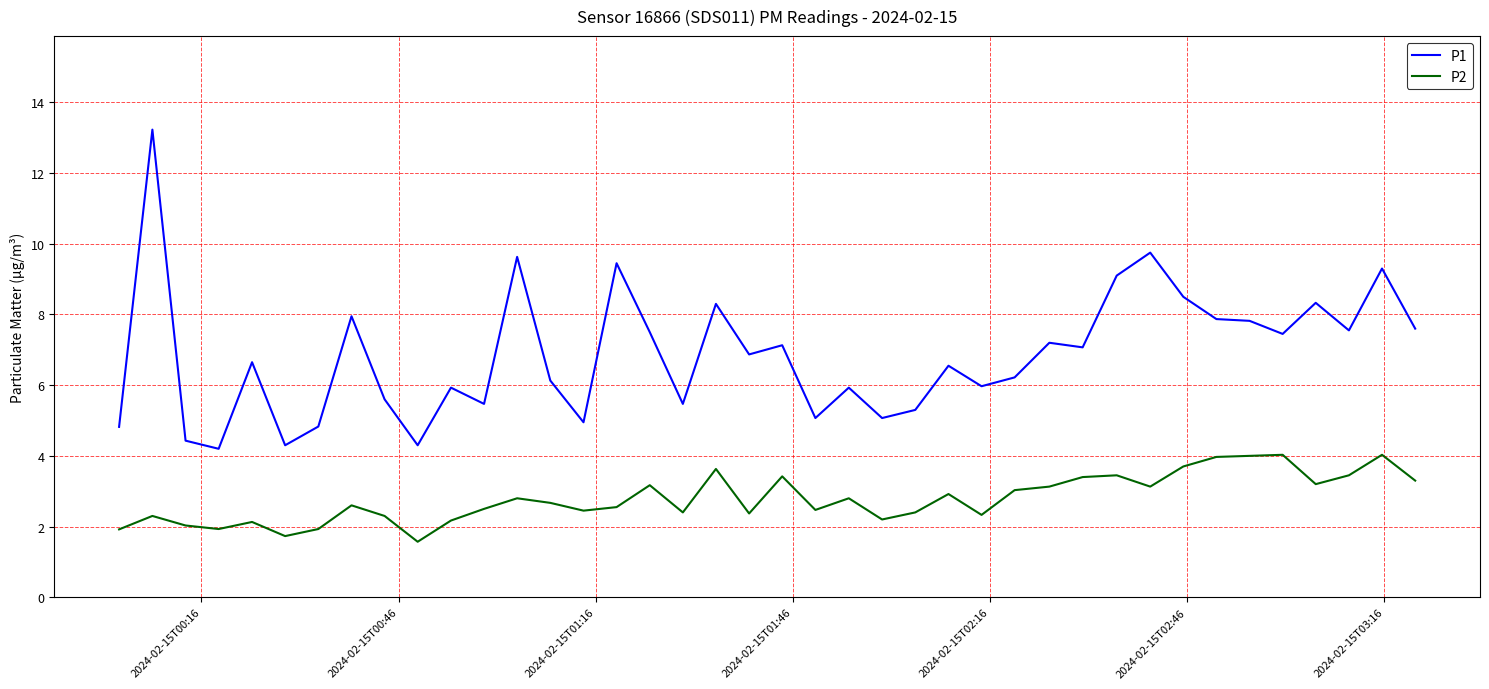

True or false: P1 and P2 intersect in this chart.

False